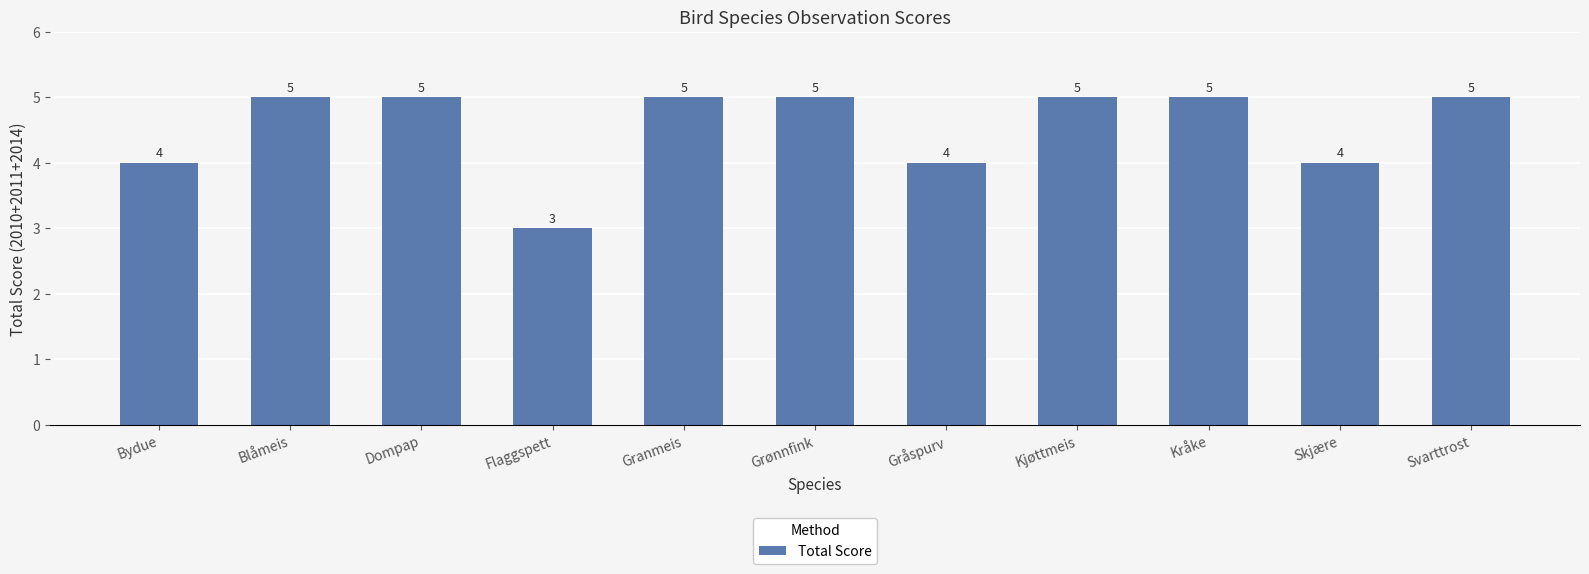

What position from the left is Skjære?

10